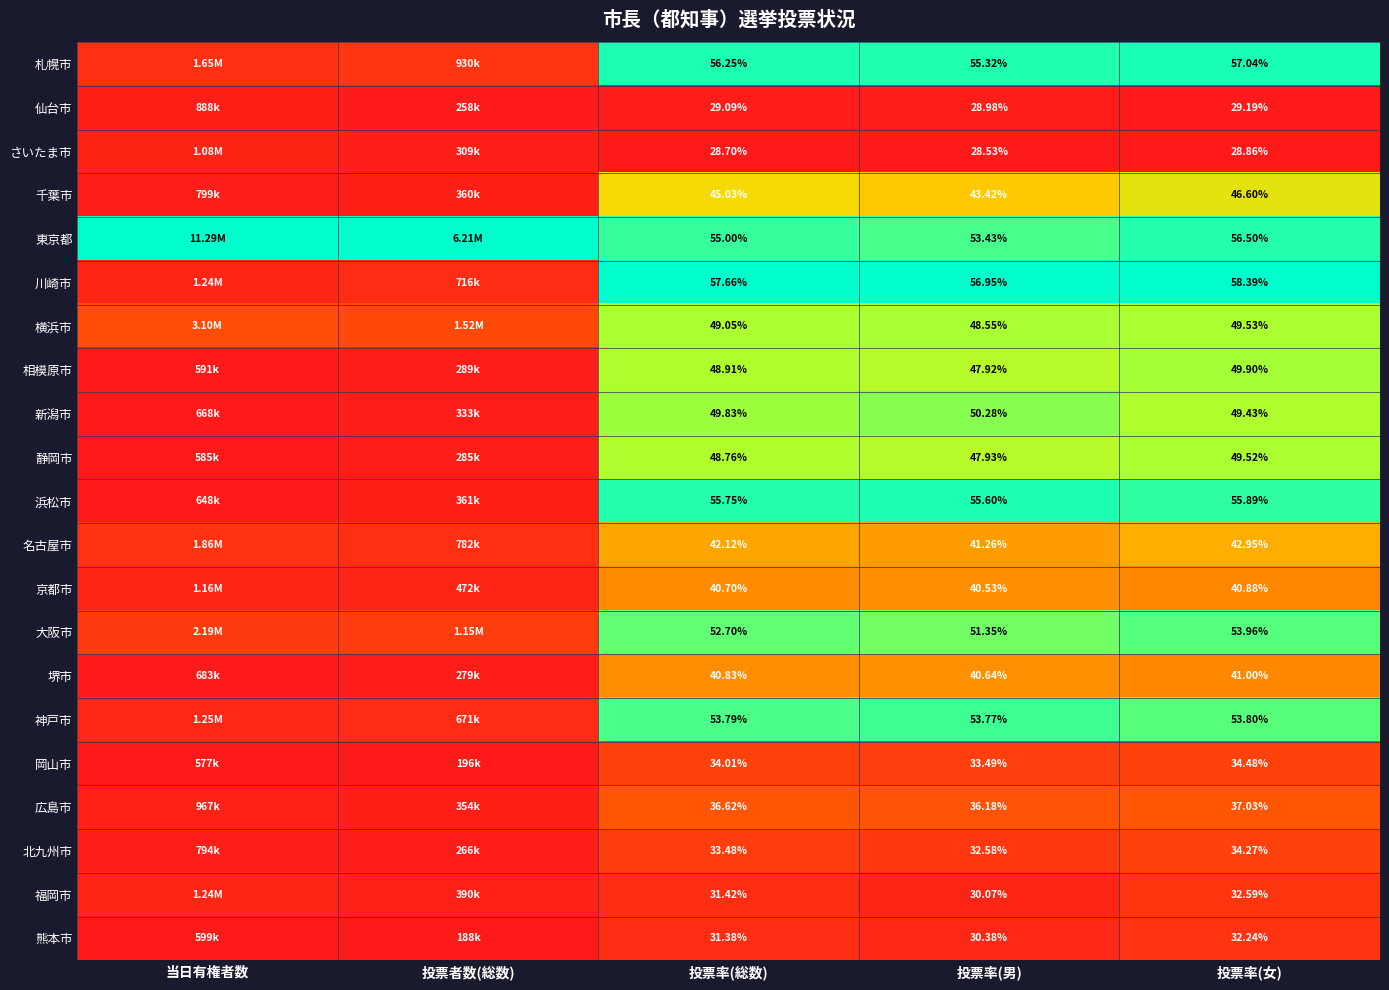

At 投票率(総数), list the series in order from smallest to largest.

さいたま市, 仙台市, 熊本市, 福岡市, 北九州市, 岡山市, 広島市, 京都市, 堺市, 名古屋市, 千葉市, 静岡市, 相模原市, 横浜市, 新潟市, 大阪市, 神戸市, 東京都, 浜松市, 札幌市, 川崎市